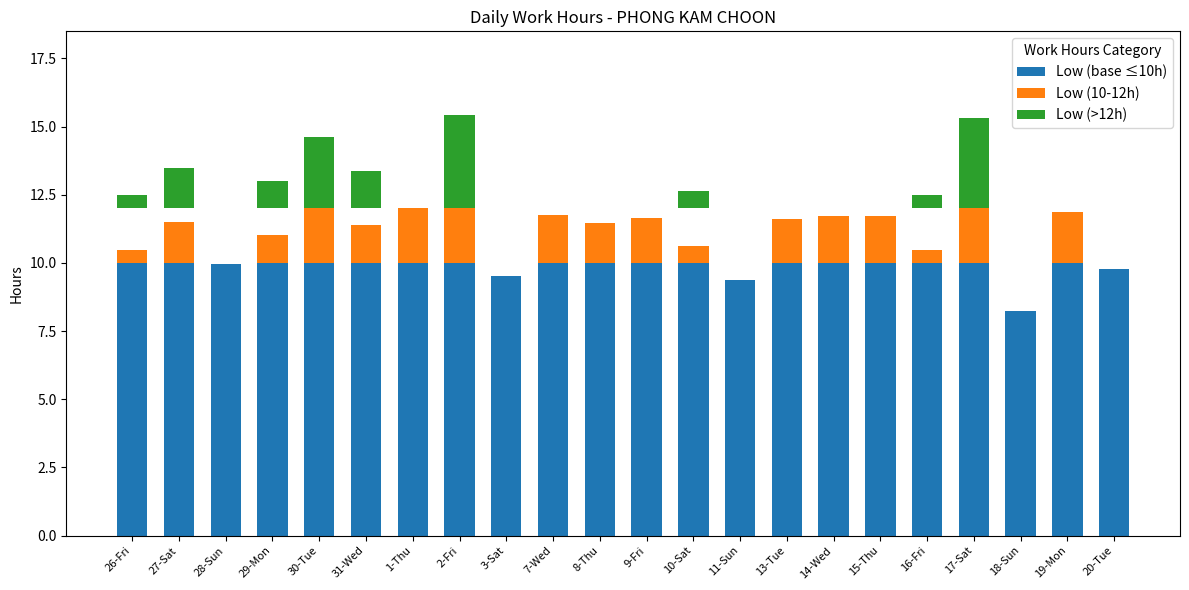

True or false: Low (base ≤10h) has a value of 5.5 at 10-Sat.

False